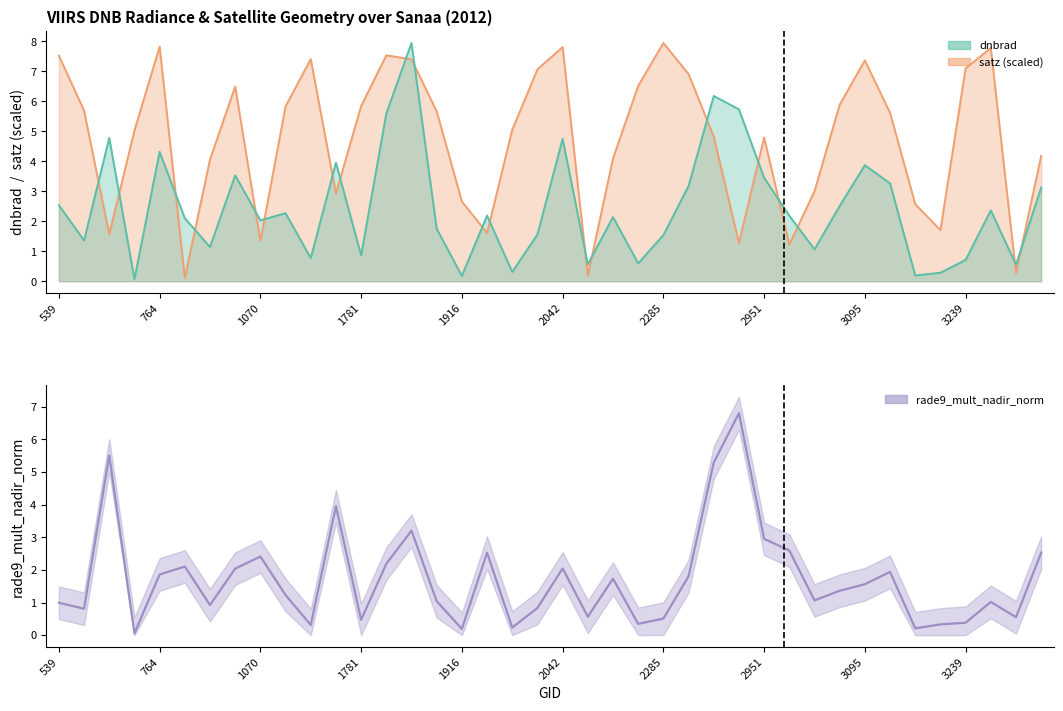

Rank the categories by value from lowest to highest.

1781, 16, 34, 18, 10, 35, 23, 36, 12, 24, 38, 21, 764, 19, 2285, 539, 37, 15, 30, 3239, 31, 32, 22, 25, 1916, 33, 2951, 20, 2042, 13, 3095, 17, 39, 29, 28, 14, 11, 26, 1070, 27